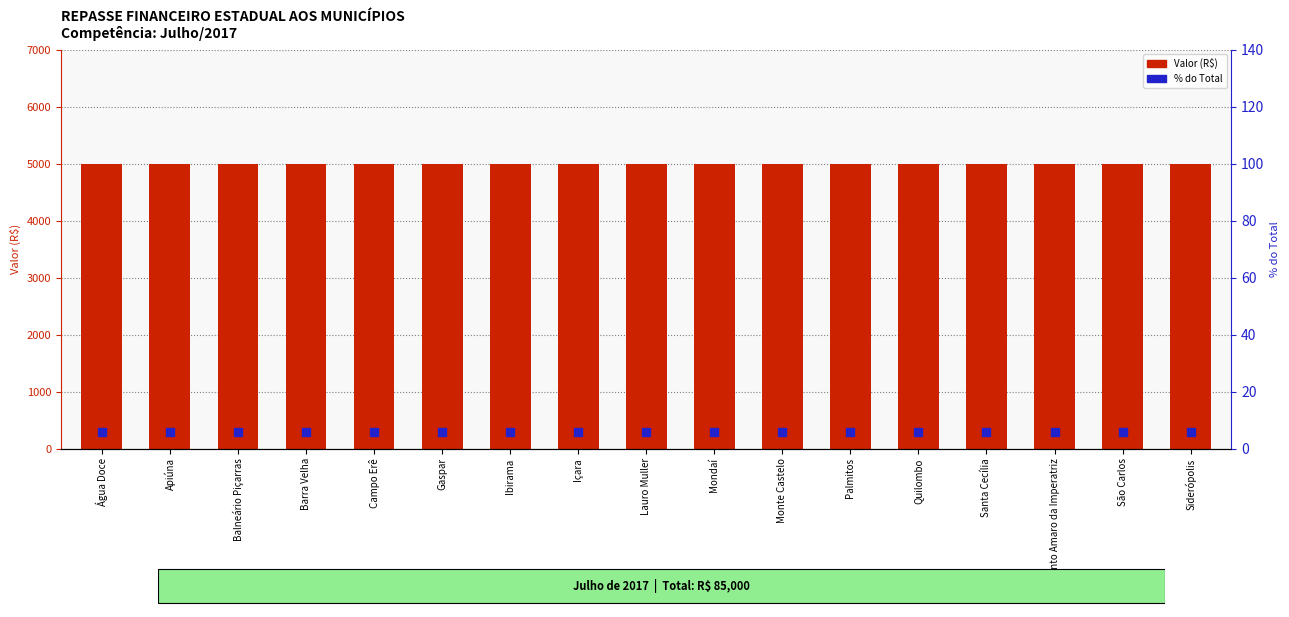

What are all the series names shown in the legend?

Valor (R$), % do Total